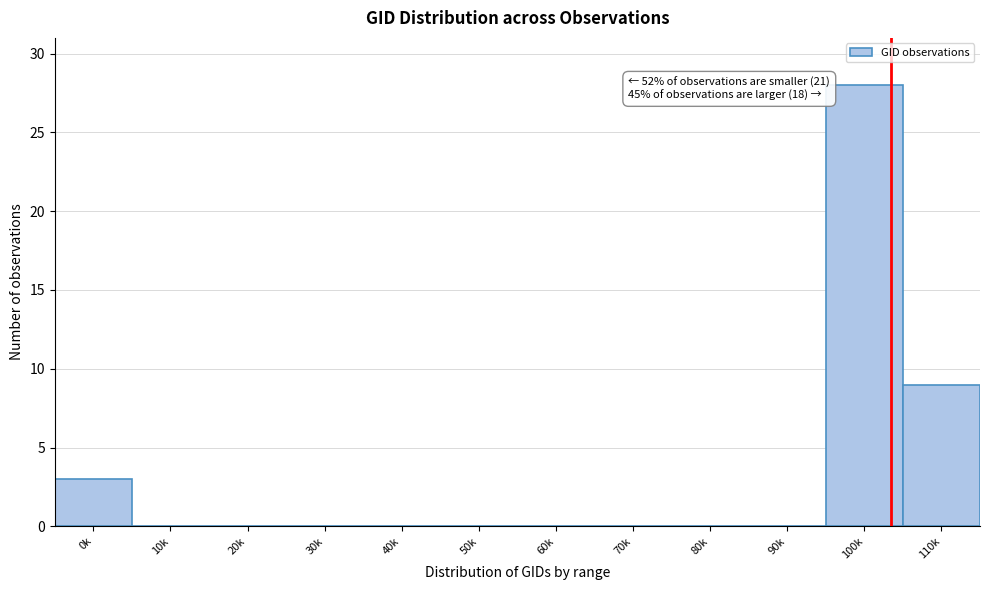

Reading left to right, extract all data points from this chart.

0k=3	10k=0	20k=0	30k=0	40k=0	50k=0	60k=0	70k=0	80k=0	90k=0	100k=28	110k=9